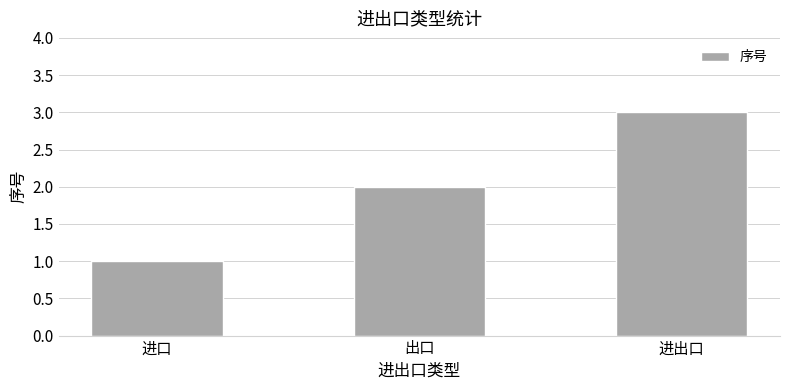

Does the chart contain any negative values?

No